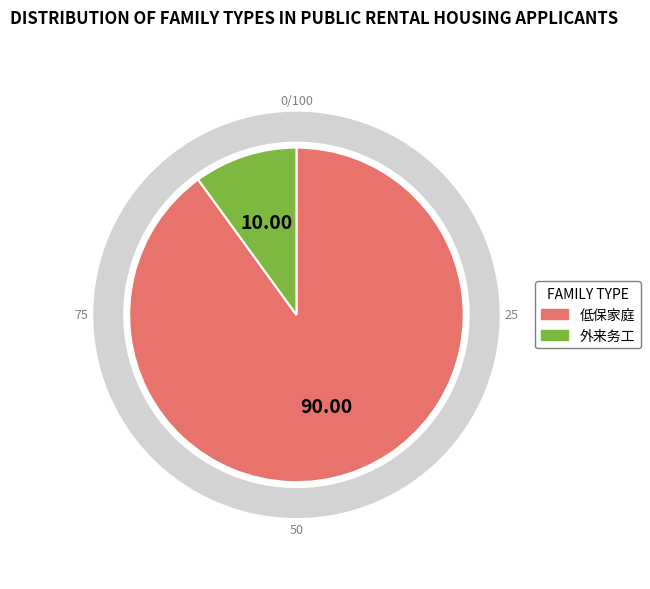

To the nearest percent, what percentage of the pie is 低保家庭?

90%